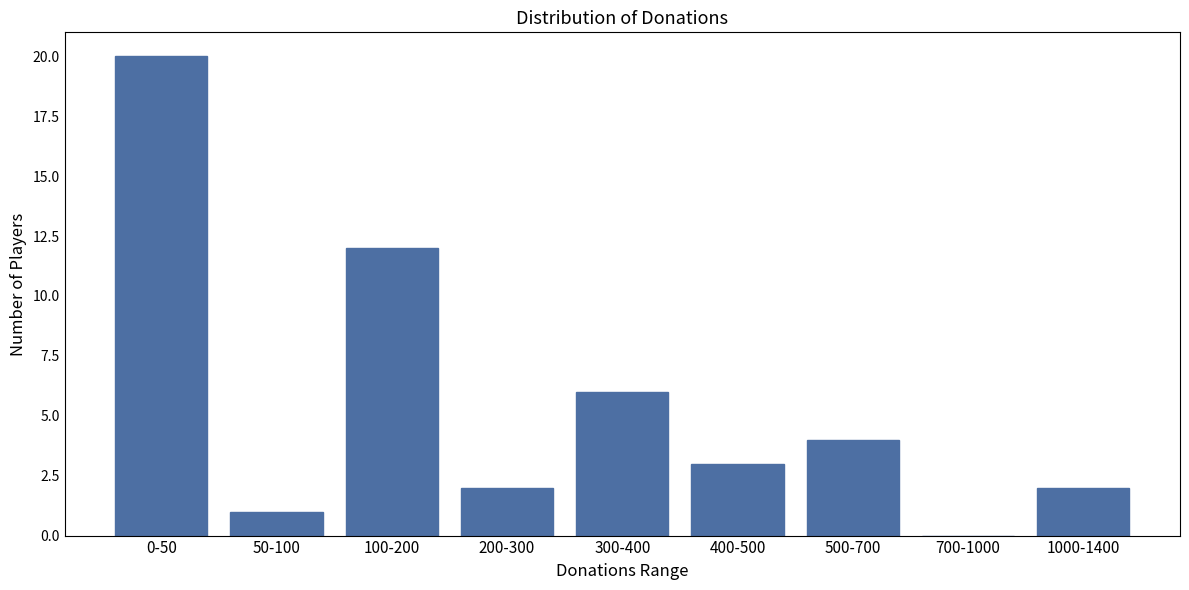

Reading left to right, extract all data points from this chart.

0-50=20	50-100=1	100-200=12	200-300=2	300-400=6	400-500=3	500-700=4	700-1000=0	1000-1400=2